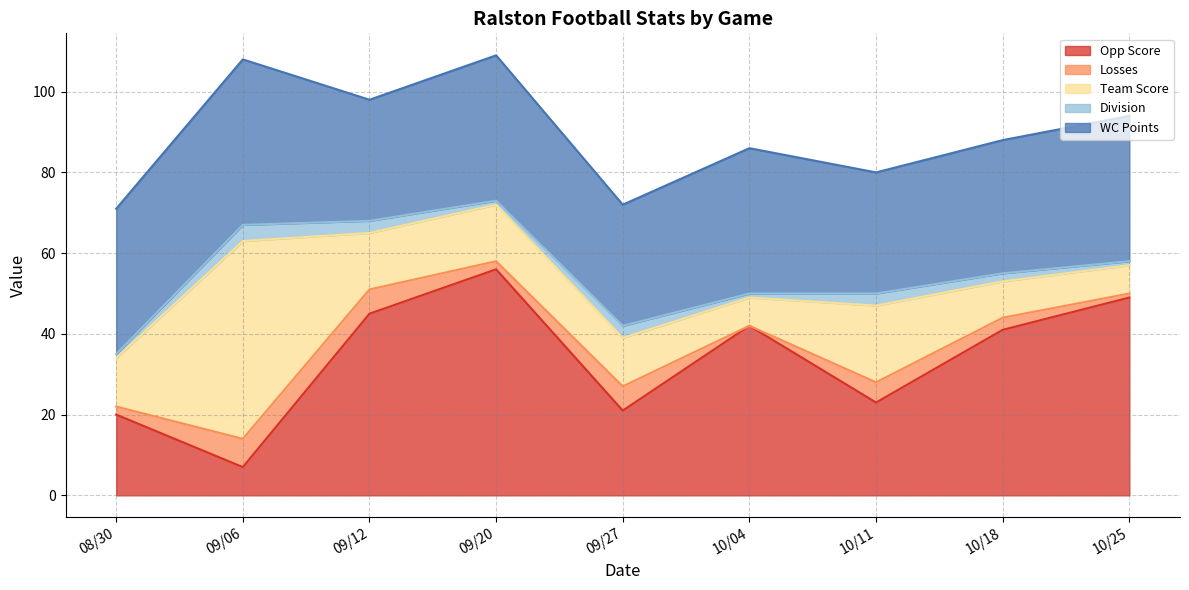

Between 10/11 and 10/25, which series saw the biggest shift?

Opp Score